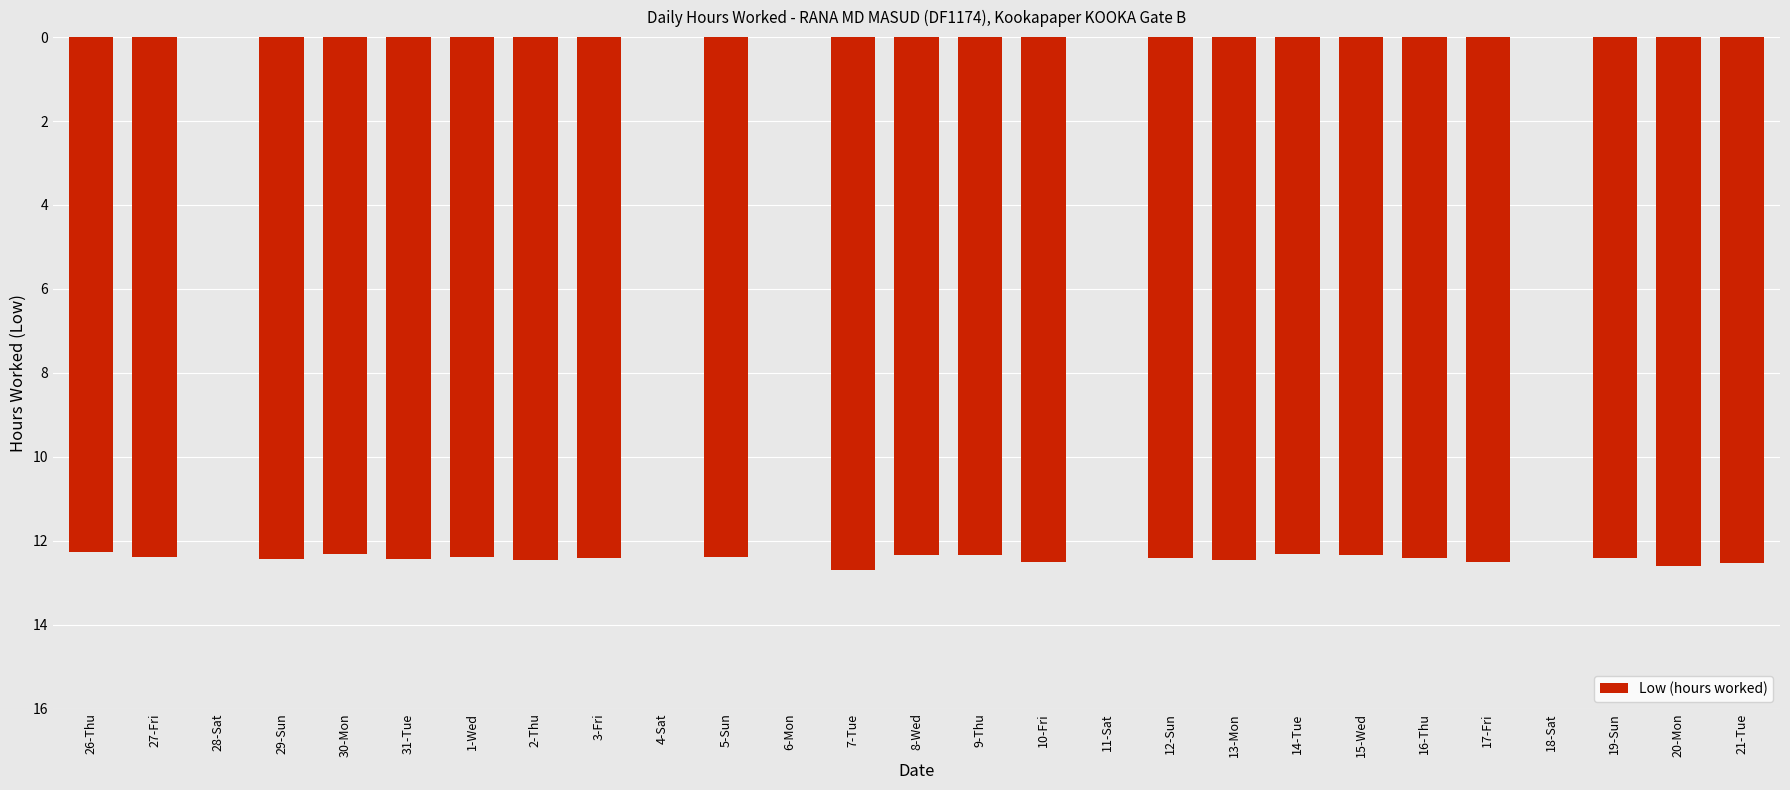

List the labels in order of value, largest first.

28-Sat, 4-Sat, 6-Mon, 11-Sat, 18-Sat, 26-Thu, 14-Tue, 30-Mon, 9-Thu, 15-Wed, 8-Wed, 27-Fri, 1-Wed, 5-Sun, 12-Sun, 19-Sun, 3-Fri, 16-Thu, 29-Sun, 31-Tue, 2-Thu, 13-Mon, 10-Fri, 17-Fri, 21-Tue, 20-Mon, 7-Tue